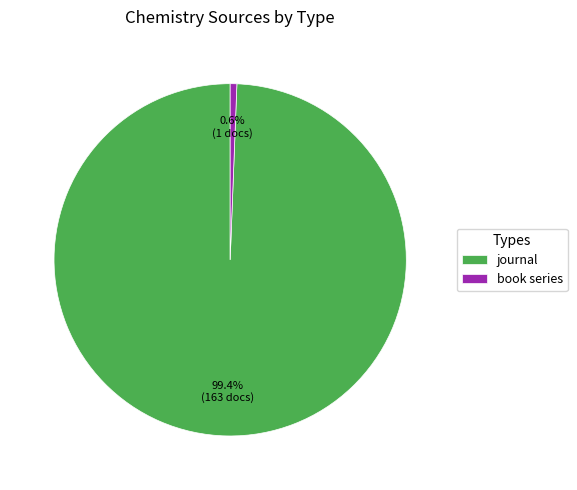

Which category has the biggest portion of the pie?

journal